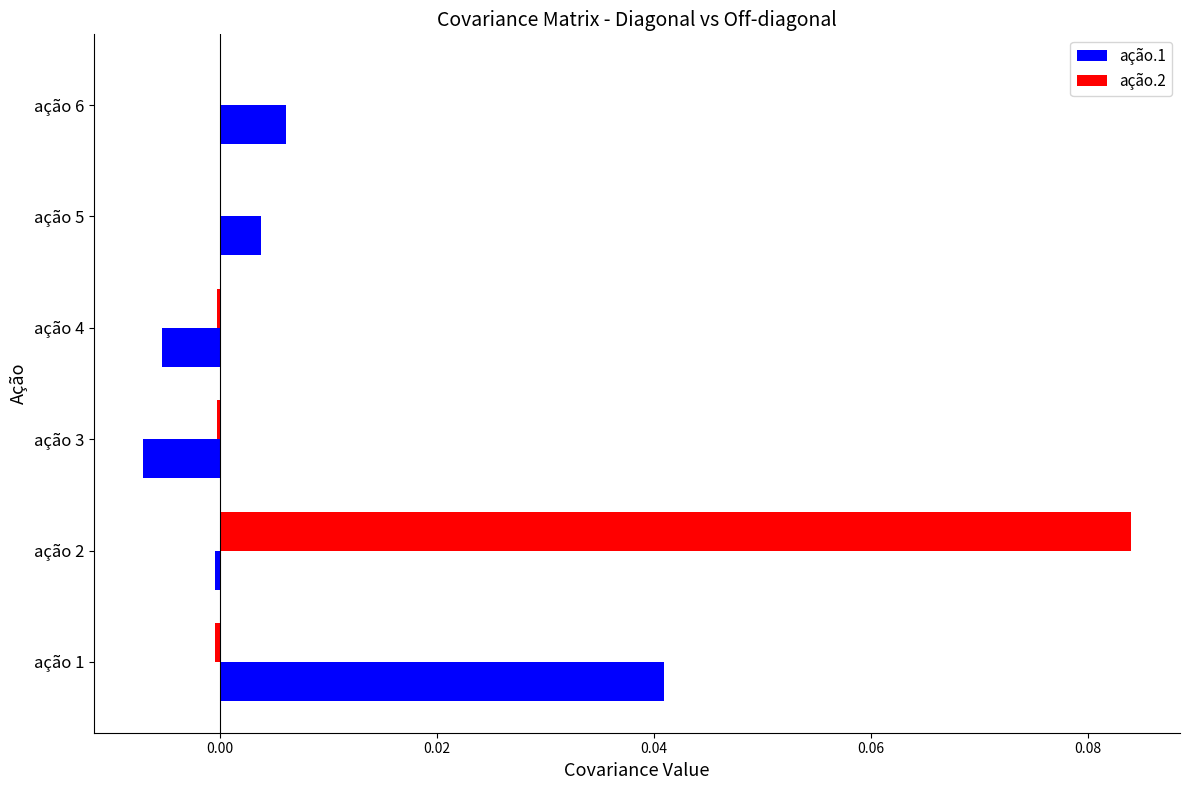

Is it true that ação.2 equals 0.0 at ação 5?

True